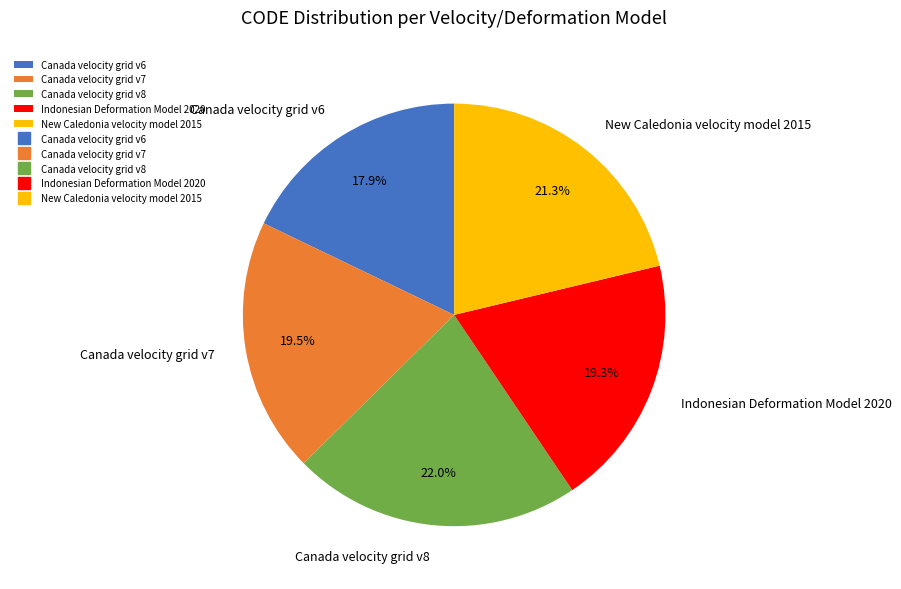

Is there any slice that represents more than half of the pie?

No